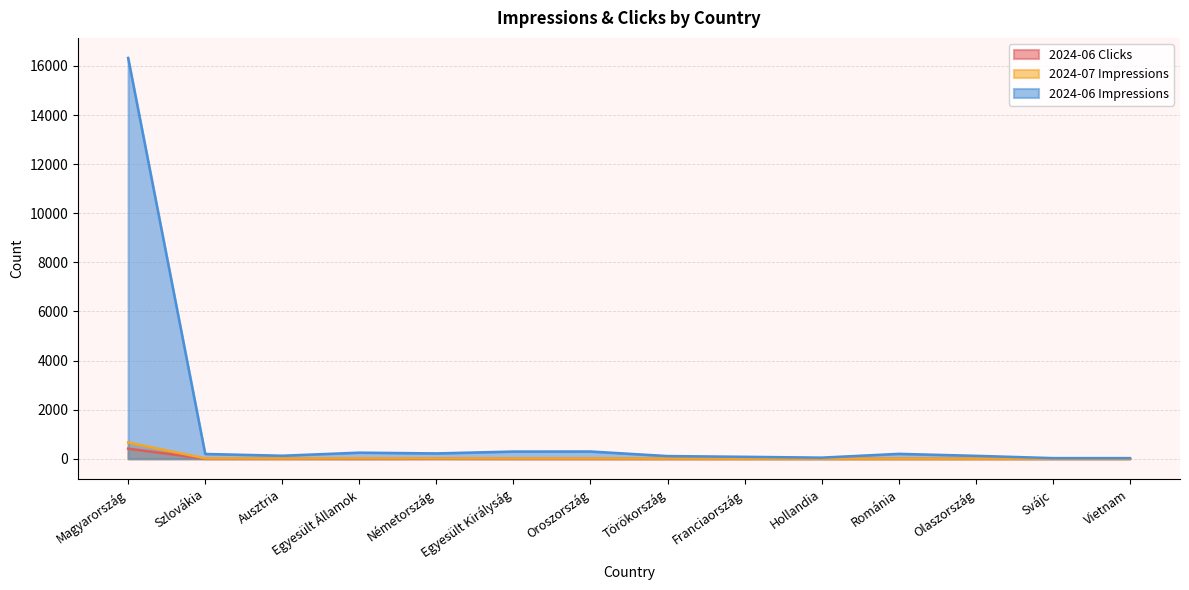

Does the chart display data point markers on the line(s)?

No